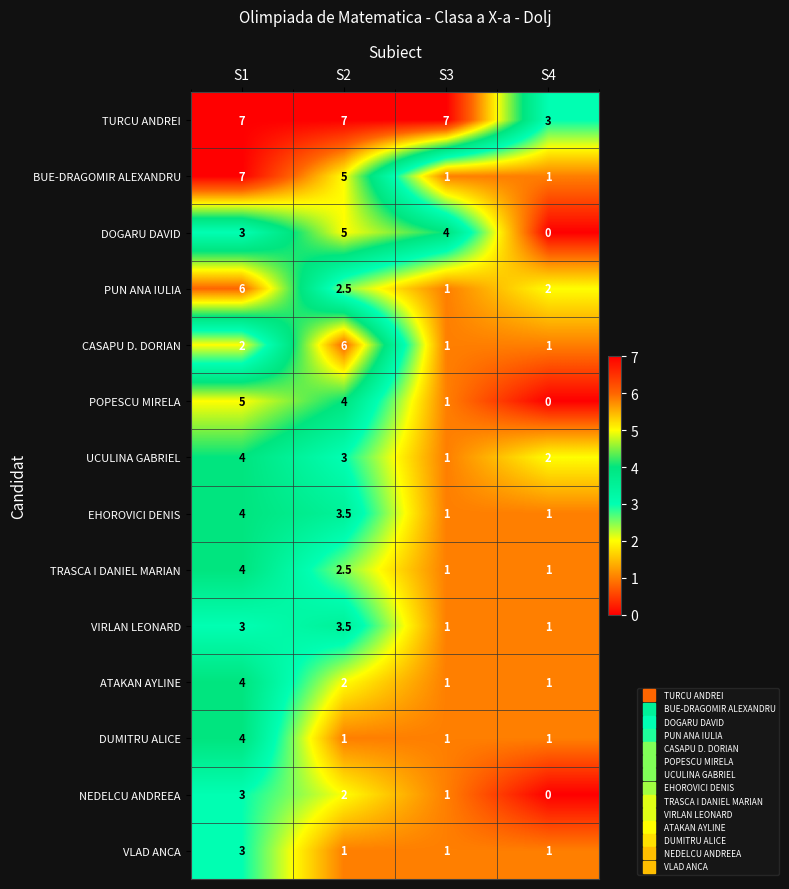

At which label does DUMITRU ALICE reach its peak?

S1